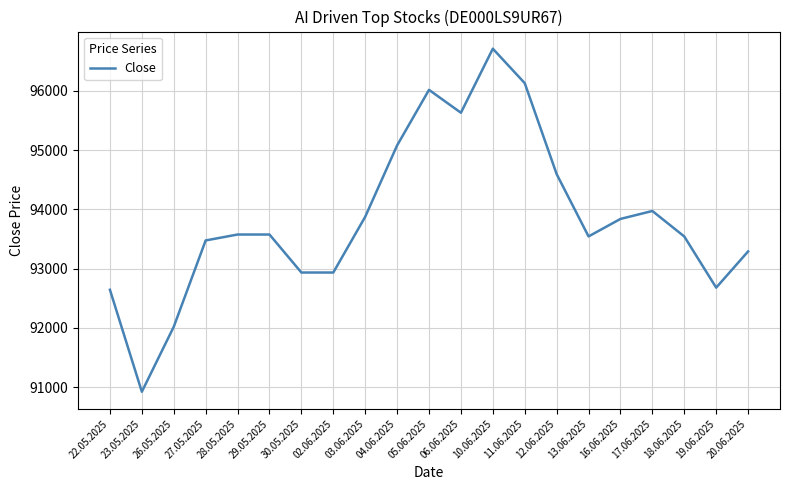

What value does the data have at 03.06.2025, to the nearest 100?

93900